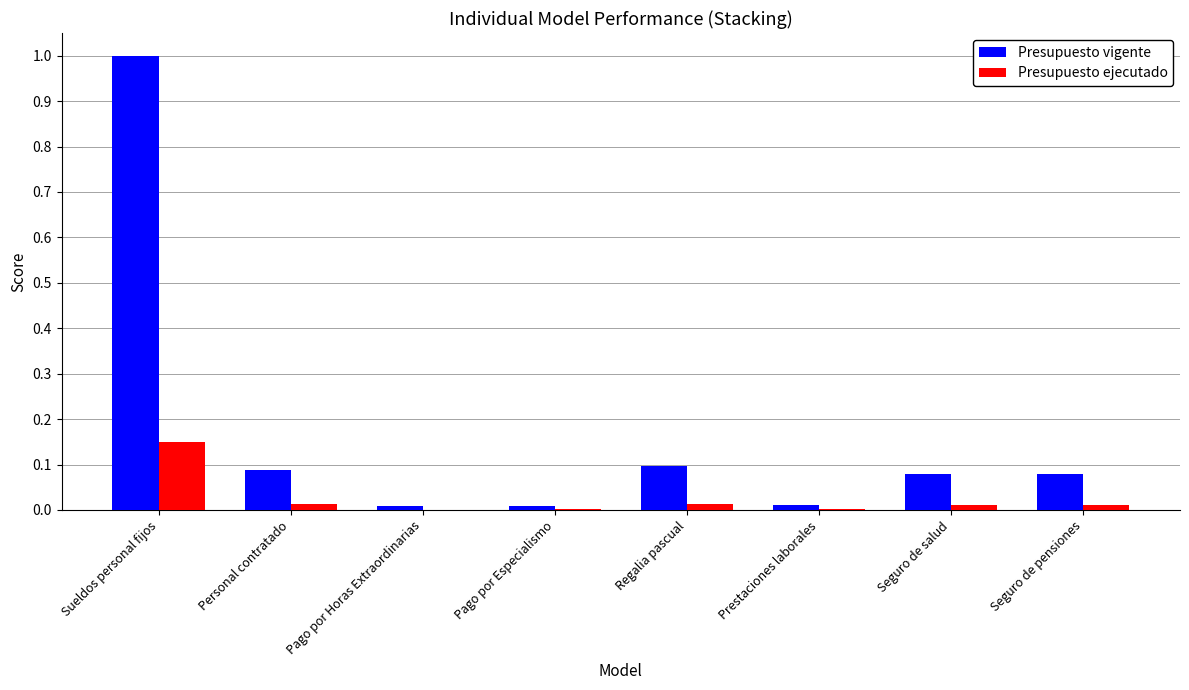

Is the value of Presupuesto ejecutado at Seguro de pensiones greater than the value of Presupuesto vigente at Seguro de pensiones?

No